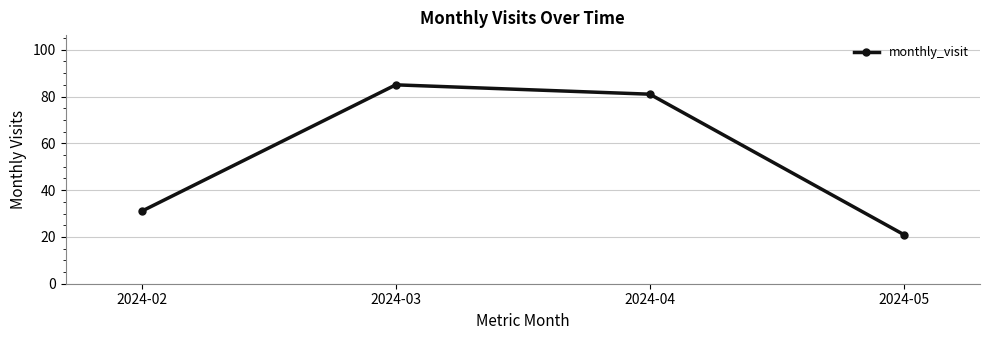

Count the number of categories in the chart.

4